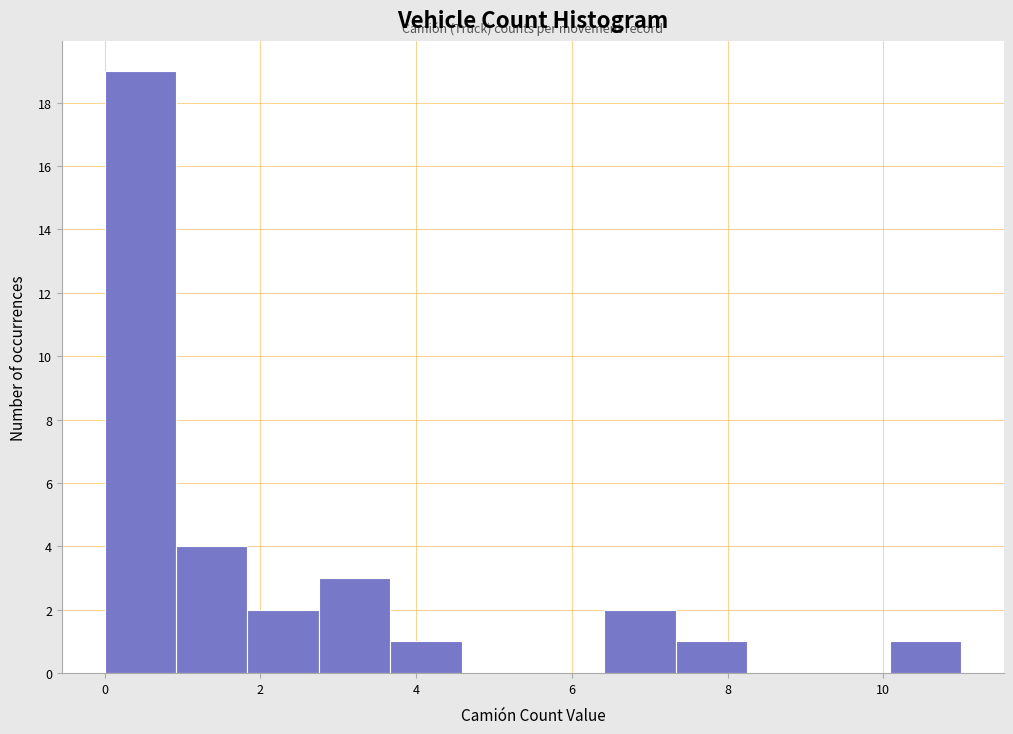

What is the height of the bar covering 6.4 to 7.4 on the x-axis? Neither the bar edges nor the heights are printed on the chart, so give them approximately, as read against the axes.

2